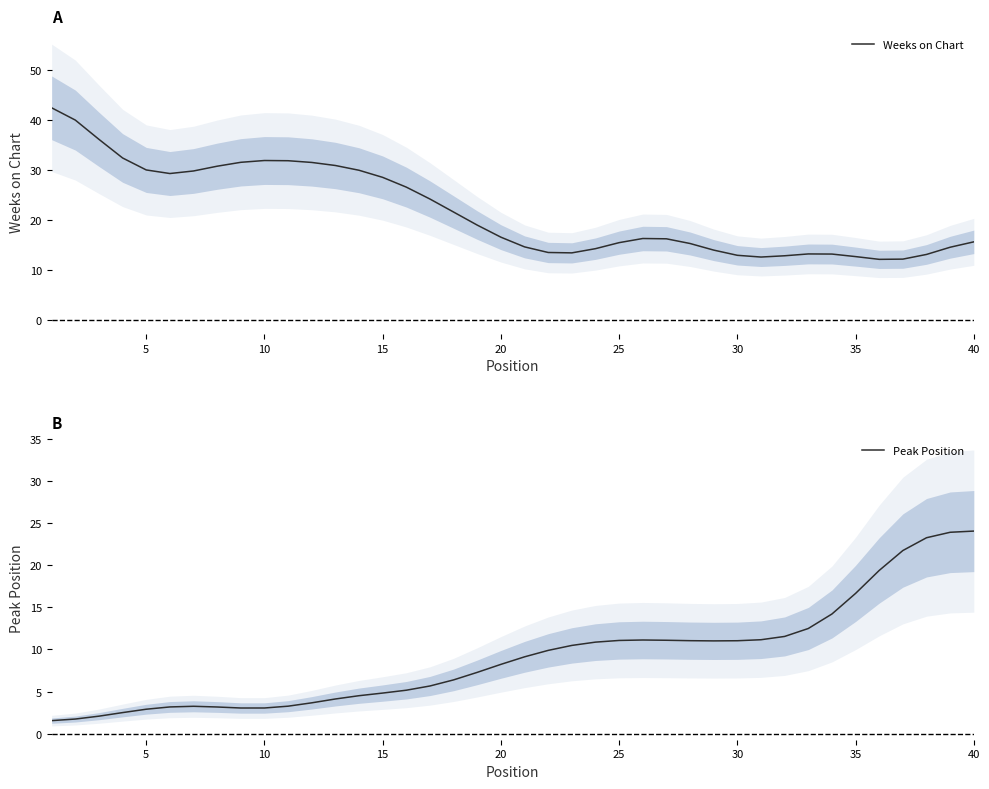

True or false: Weeks on Chart and Peak Position cross at least once.

True